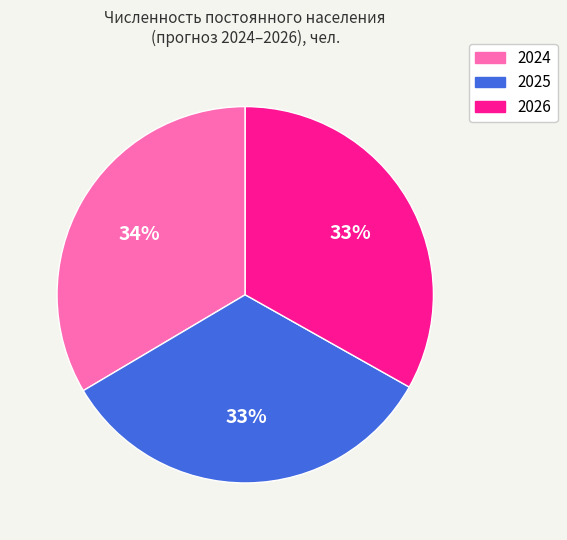

To the nearest percent, what is the combined percentage of 2025 and 2024?

67%